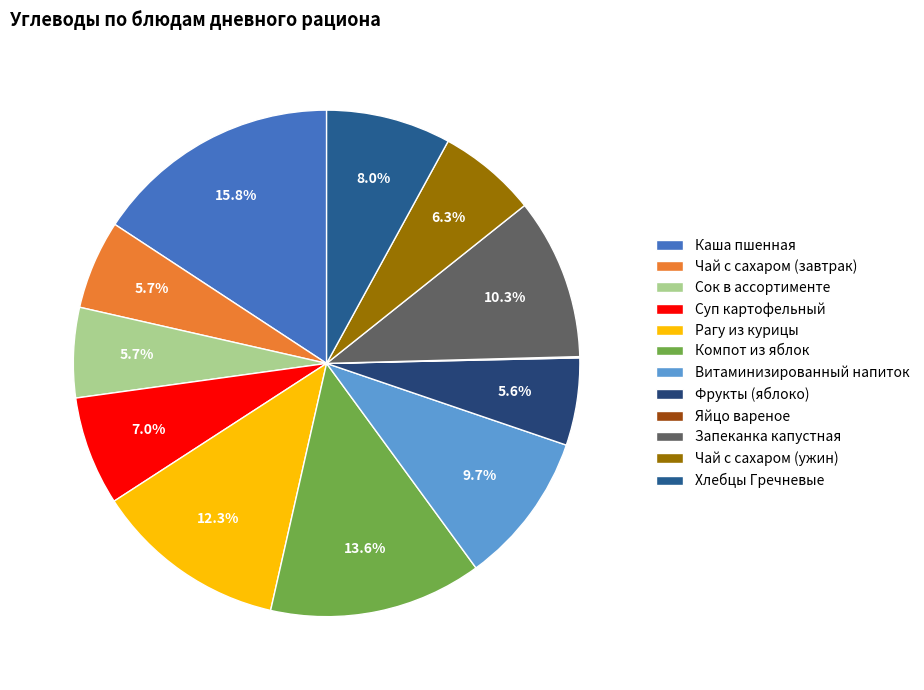

Combined, what portion of the pie is Хлебцы Гречневые and Рагу из курицы?

20.3%